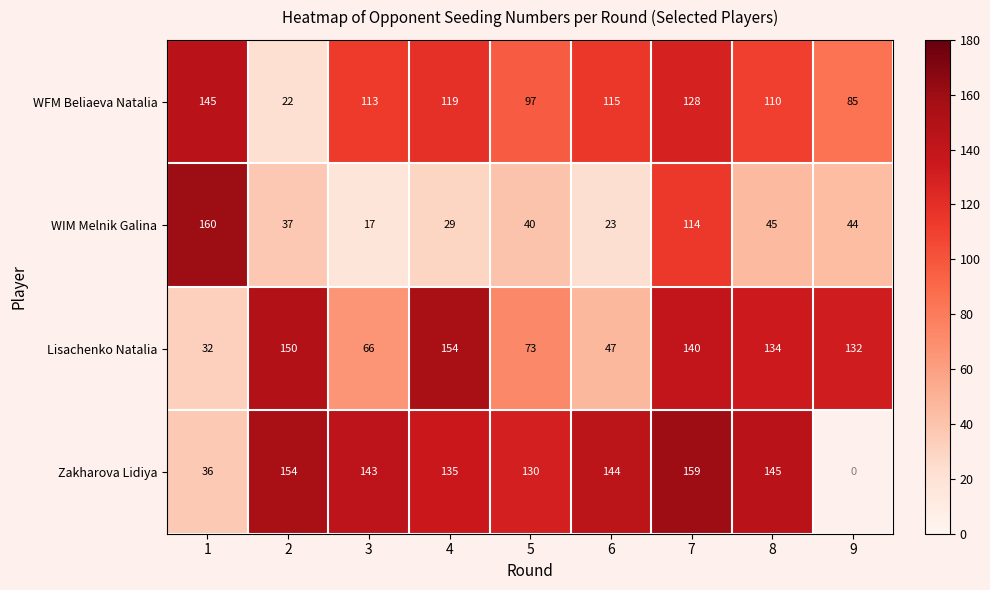

Is it true that WIM Melnik Galina equals 17 at 3?

True